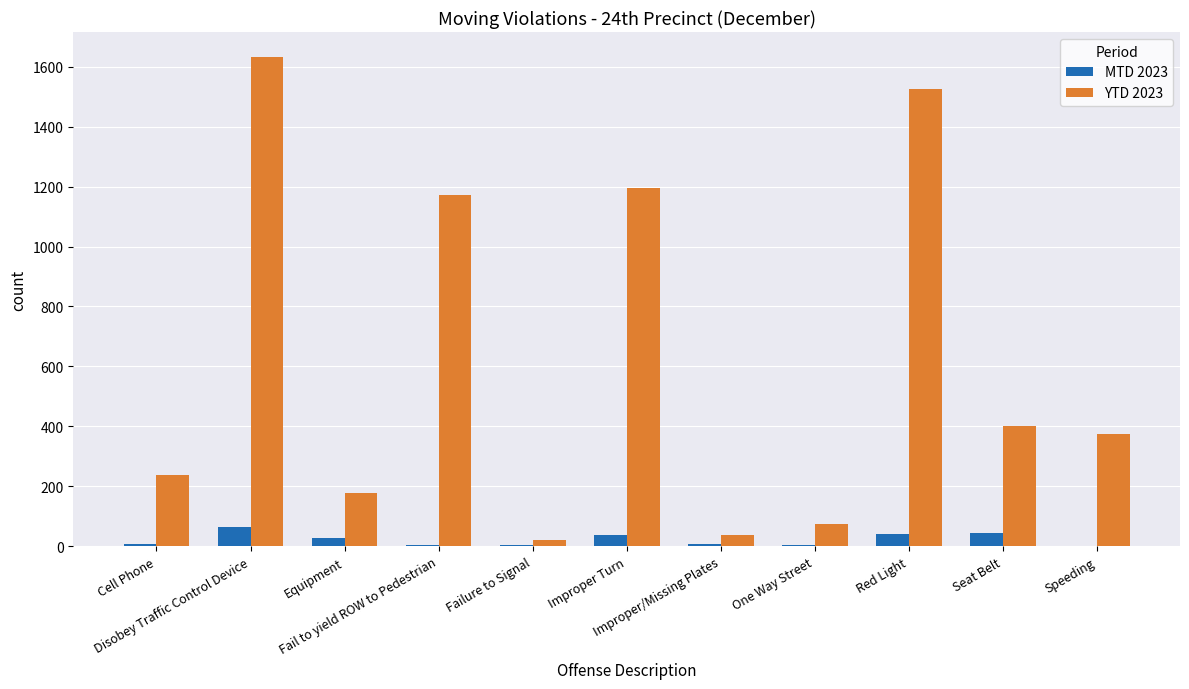

What is the highest value of the MTD 2023 series?

65